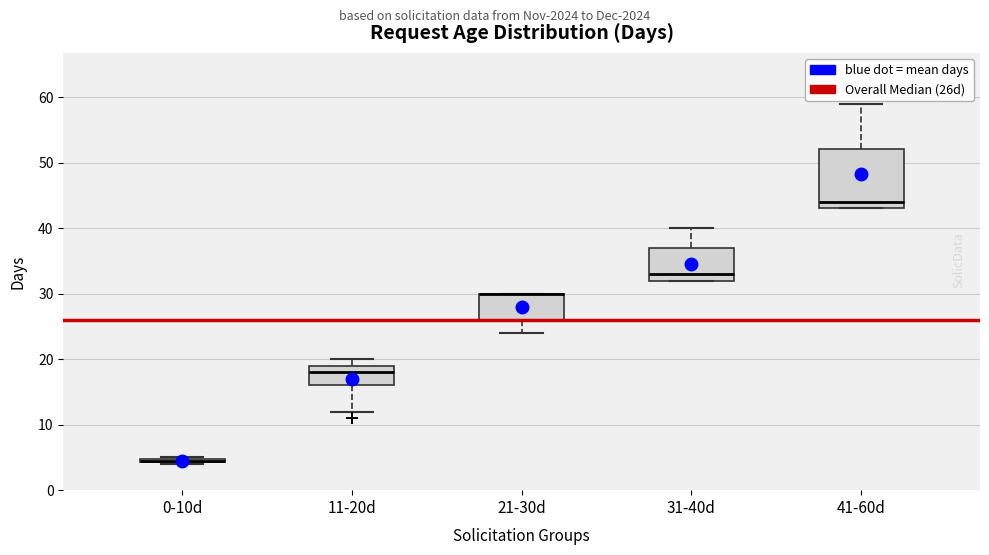

Where does the lower whisker of the box for 21-30d end on the y-axis? The values are not printed on the chart, so give them approximately, as read against the axis.

24